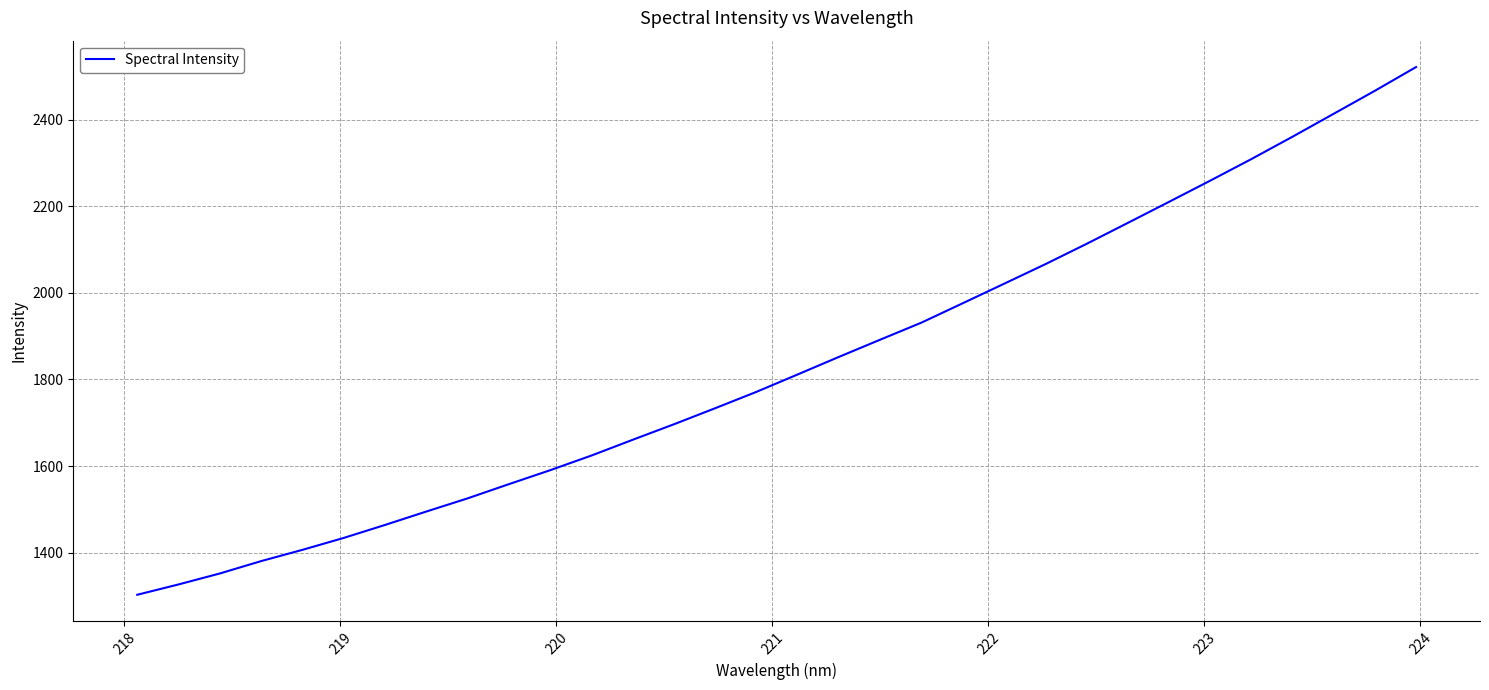

What is the difference between the maximum and minimum values?

1219.0